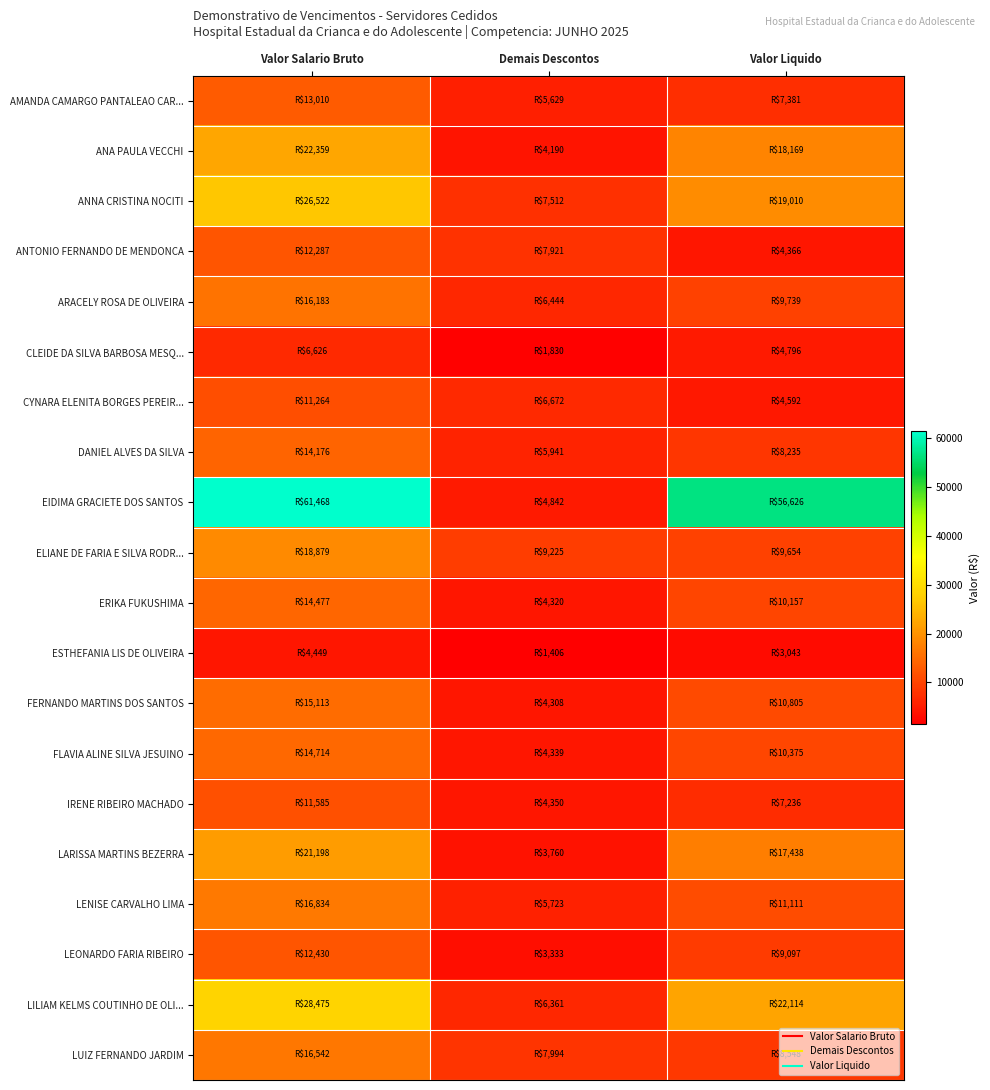

Rank the series at Valor Liquido from highest to lowest value.

EIDIMA GRACIETE DOS SANTOS, LILIAM KELMS COUTINHO DE OLI..., ANNA CRISTINA NOCITI, ANA PAULA VECCHI, LARISSA MARTINS BEZERRA, LENISE CARVALHO LIMA, FERNANDO MARTINS DOS SANTOS, FLAVIA ALINE SILVA JESUINO, ERIKA FUKUSHIMA, ARACELY ROSA DE OLIVEIRA, ELIANE DE FARIA E SILVA RODR..., LEONARDO FARIA RIBEIRO, LUIZ FERNANDO JARDIM, DANIEL ALVES DA SILVA, AMANDA CAMARGO PANTALEAO CAR..., IRENE RIBEIRO MACHADO, CLEIDE DA SILVA BARBOSA MESQ..., CYNARA ELENITA BORGES PEREIR..., ANTONIO FERNANDO DE MENDONCA, ESTHEFANIA LIS DE OLIVEIRA